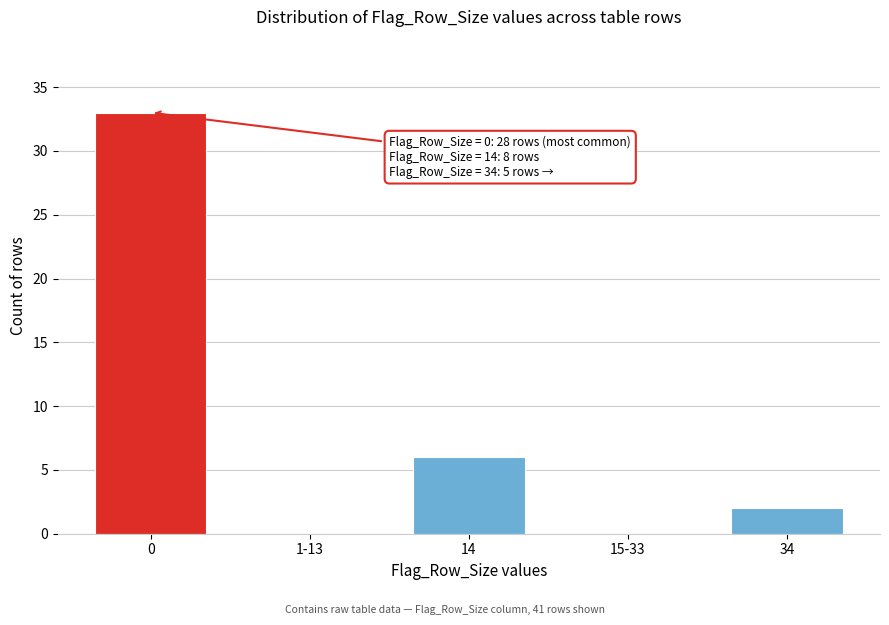

Reading left to right, transcribe all the data shown in this chart.

0=33	1-13=0	14=6	15-33=0	34=2